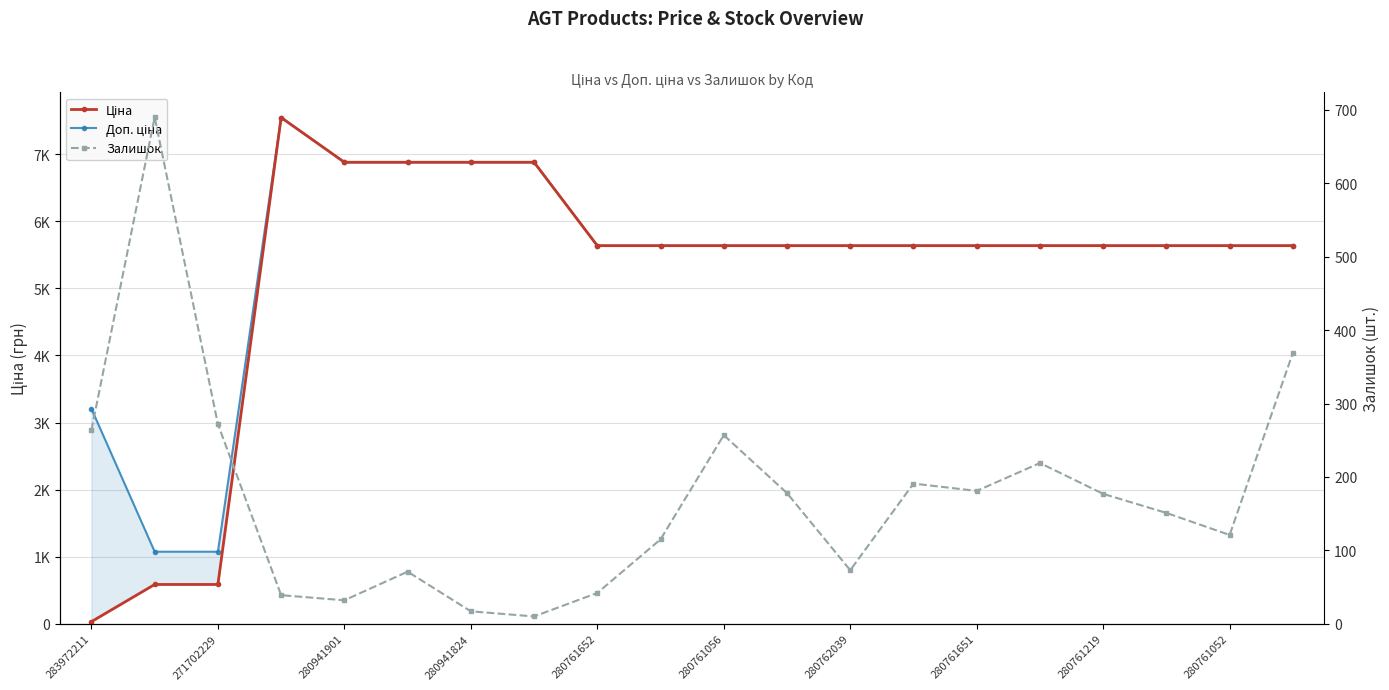

At which label does Залишок first exceed 177?

283972211